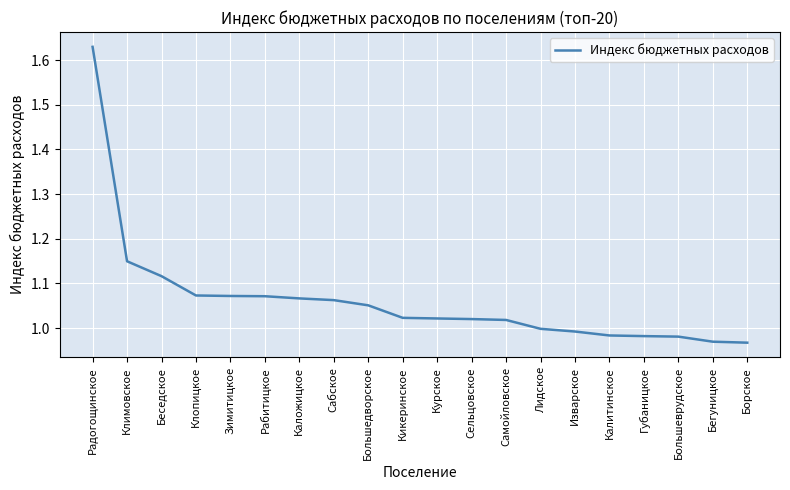

True or false: the data shows 1.0 at Бегуницкое.

True